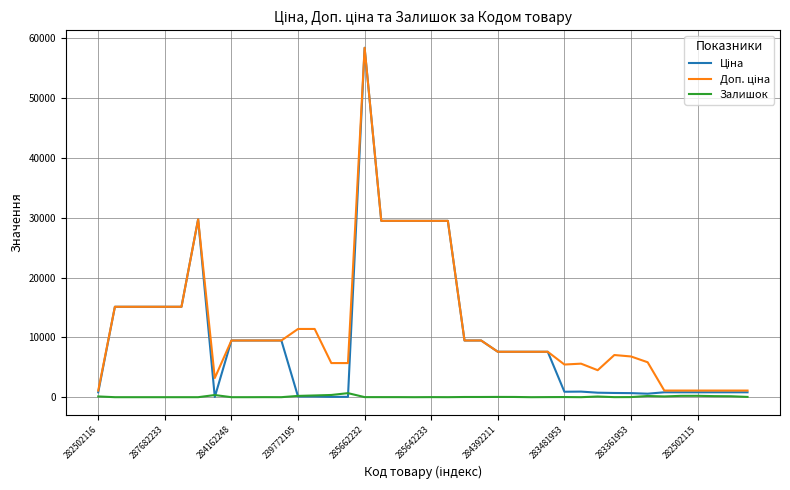

Which series has the widest spread of values?

Ціна